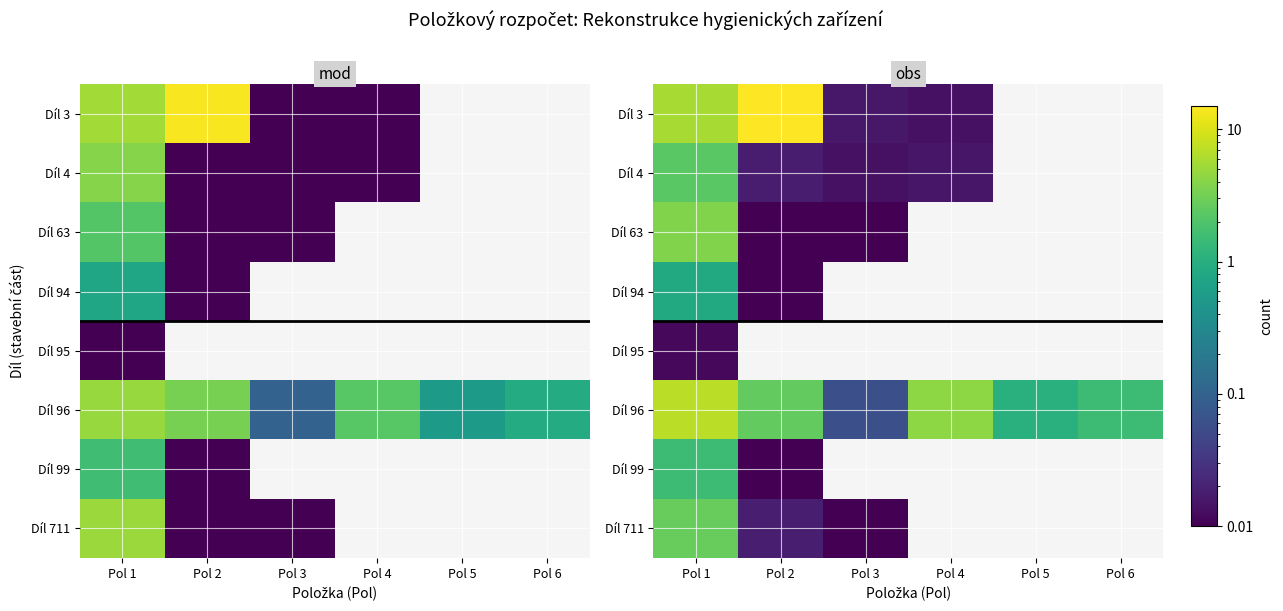

At which category is the sum across all series the highest?

Pol 1